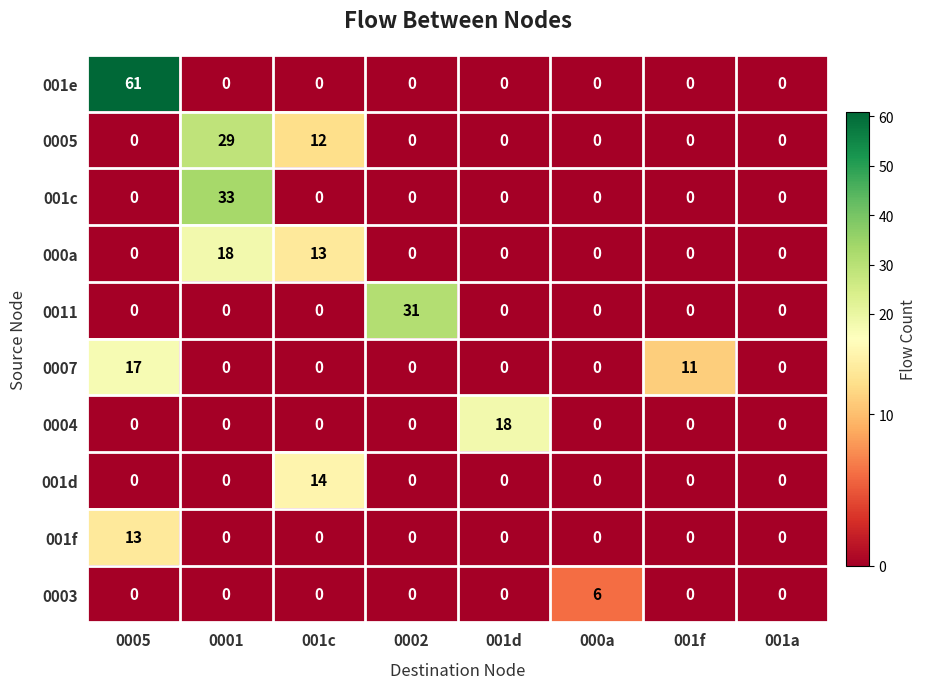

At which label does 001f reach its peak?

0005